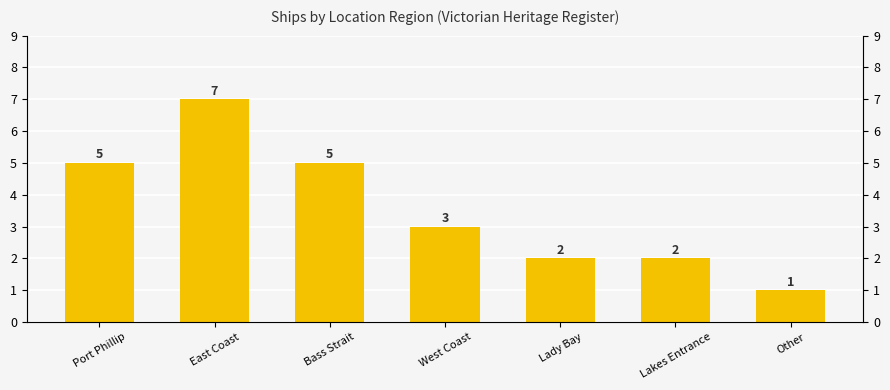

Is it true that the value at Other is 1?

True